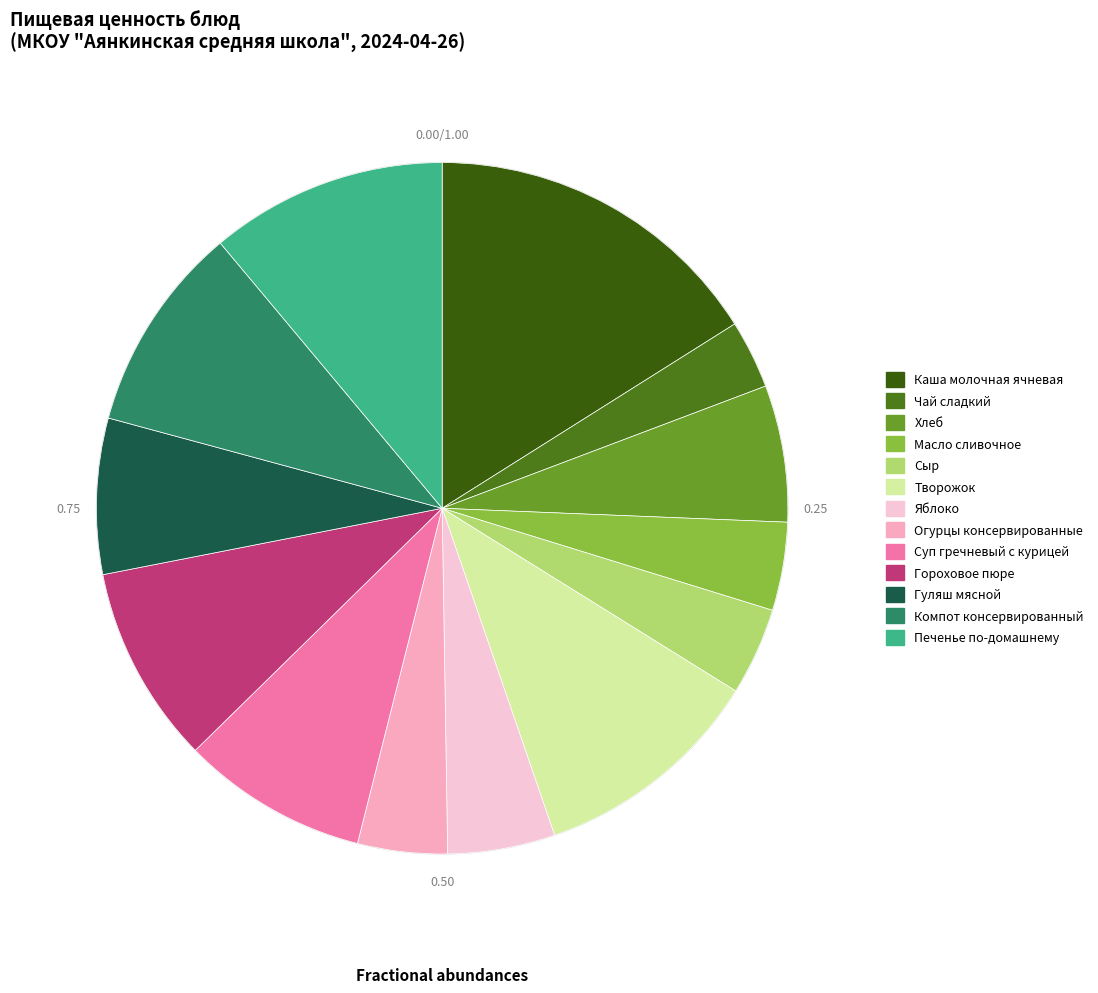

Does Сыр represent more than half of the total?

No